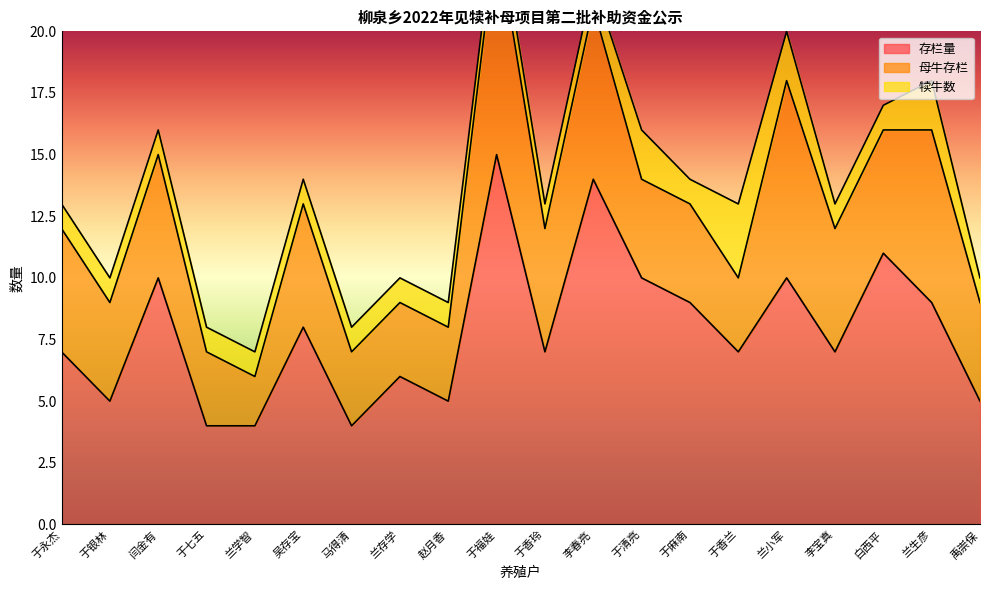

How many values in the 存栏量 series exceed 7?

9